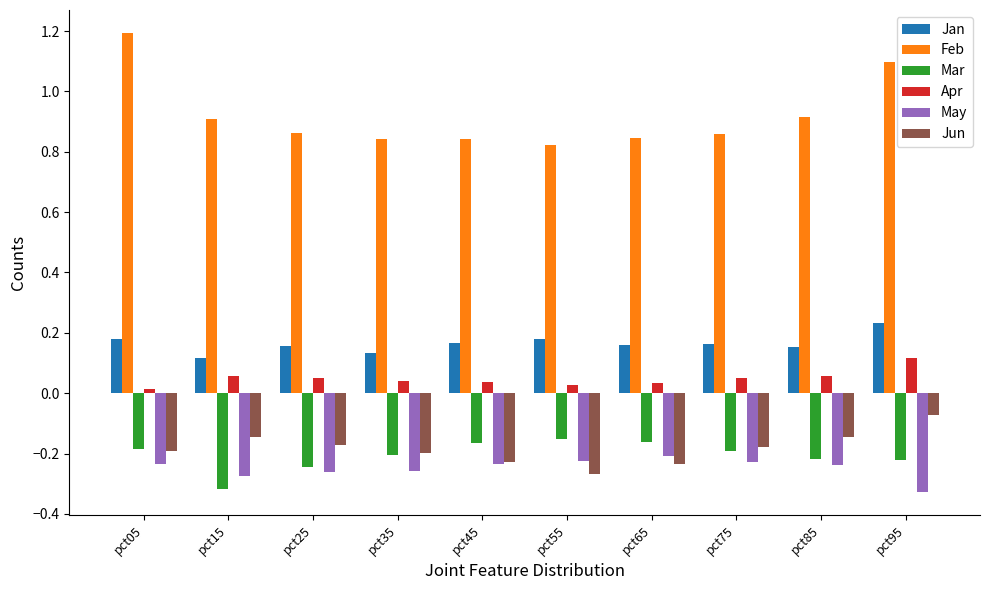

At which label does Jan reach its peak?

pct95